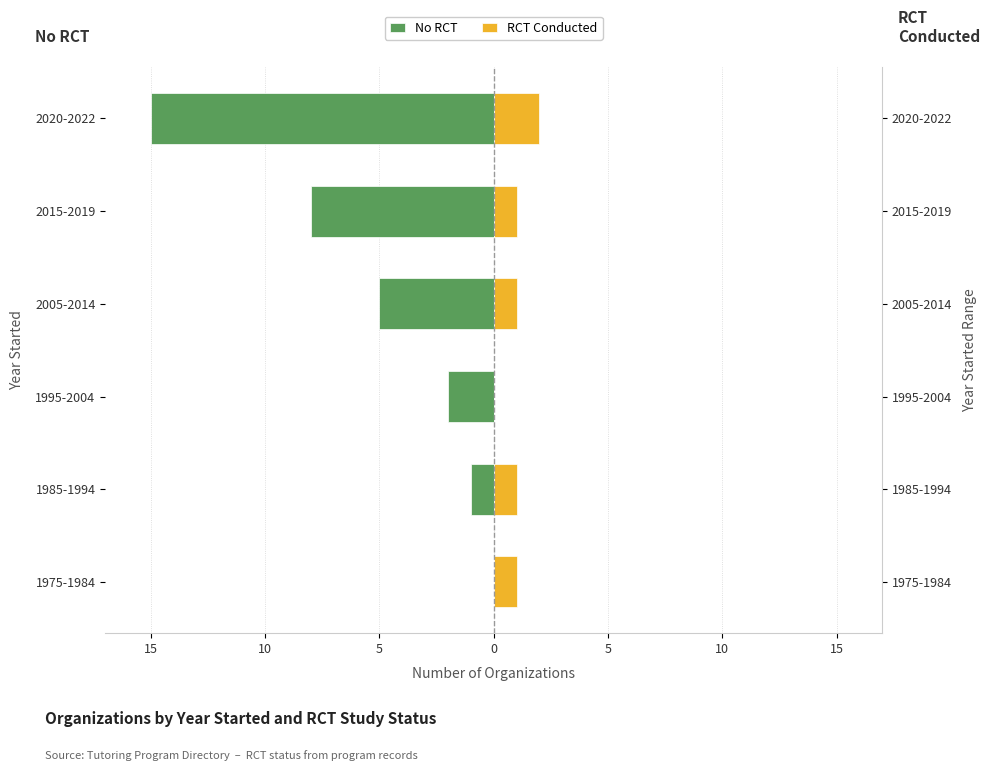

What is the minimum value shown in the chart?

-15